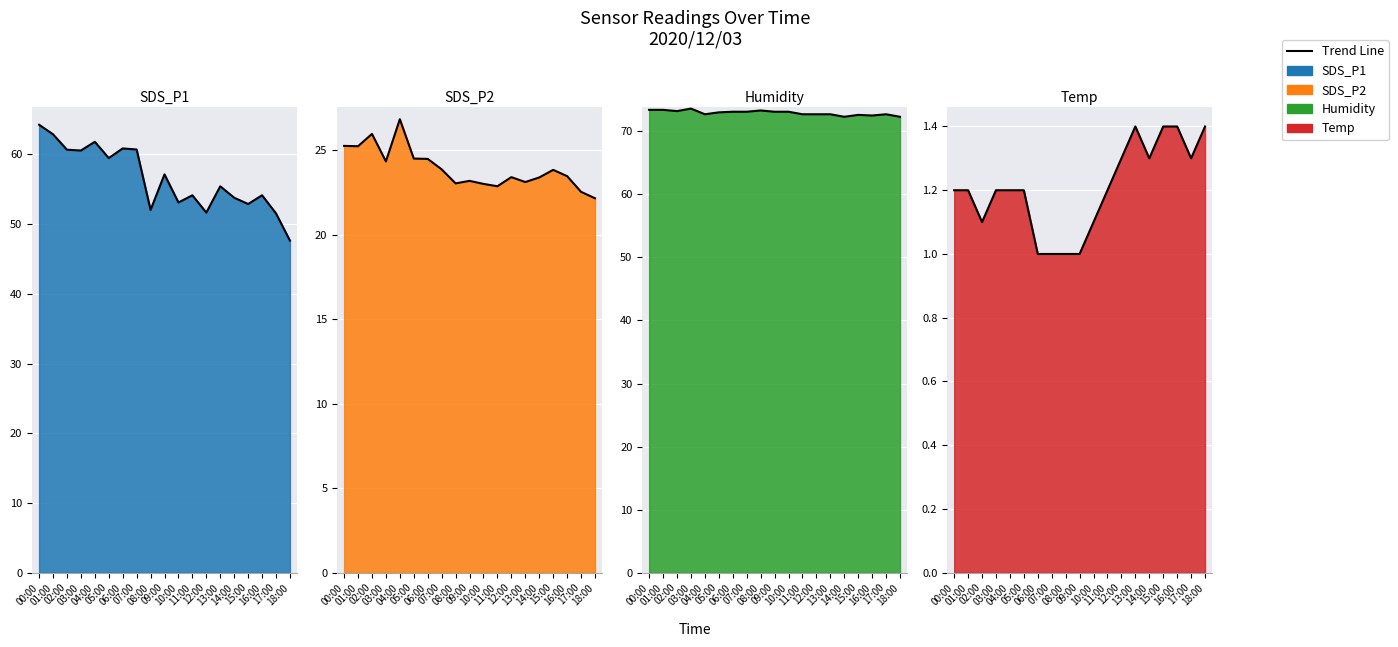

How many interior local valleys does the Humidity series have?

4